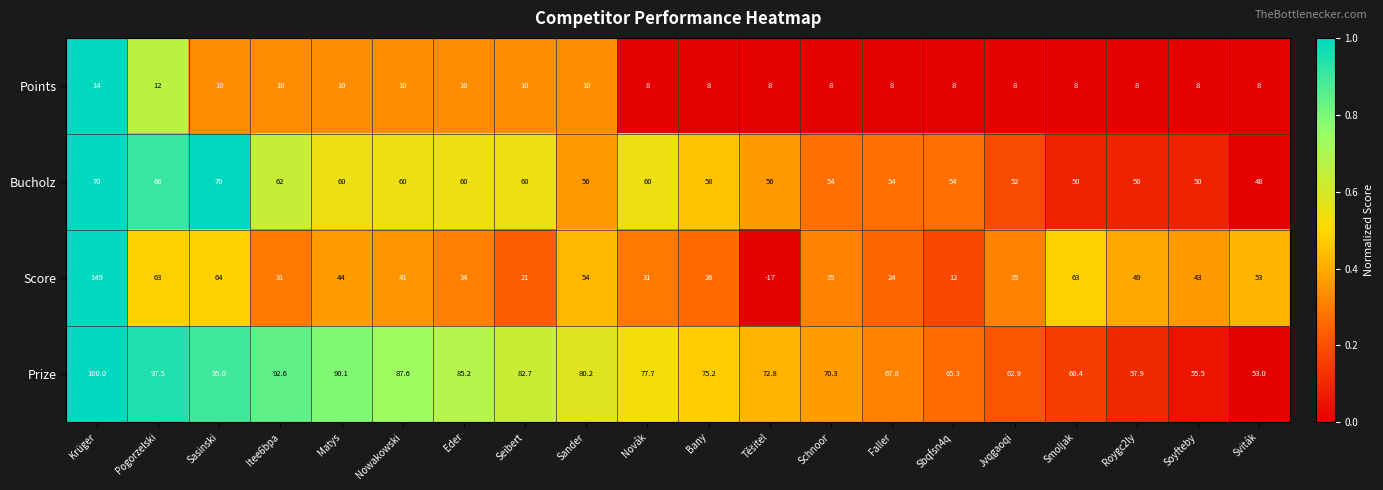

What is the minimum value shown in the chart?

-17.0